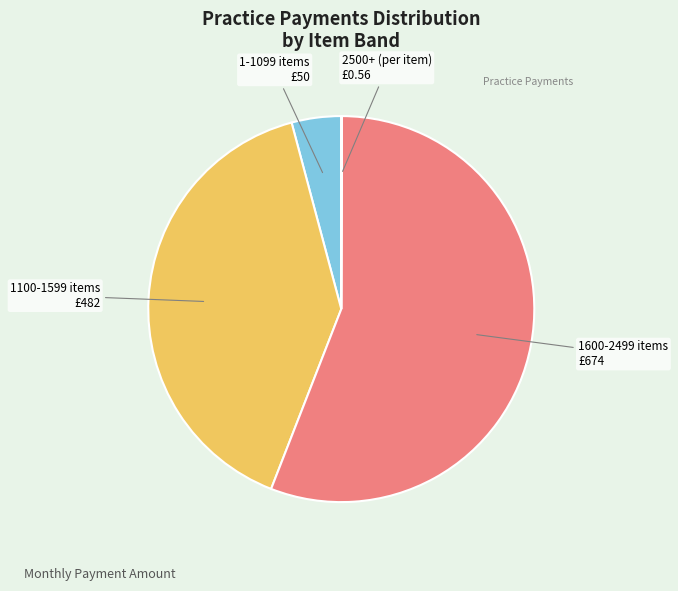

True or false: 1-1099 items accounts for 14% of the total.

False